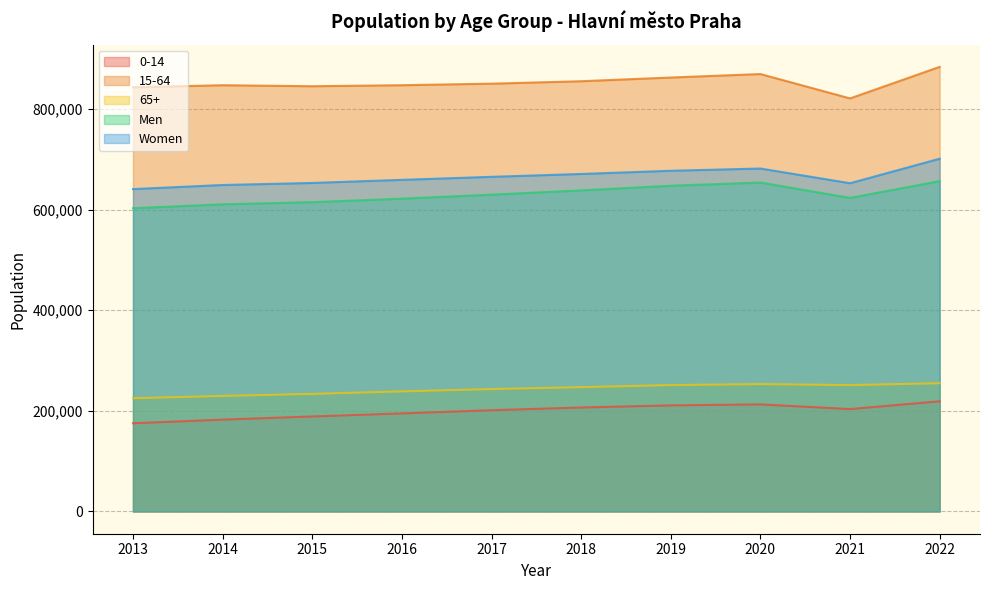

What is the value of the 15-64 point at the 1st from the left?

842806